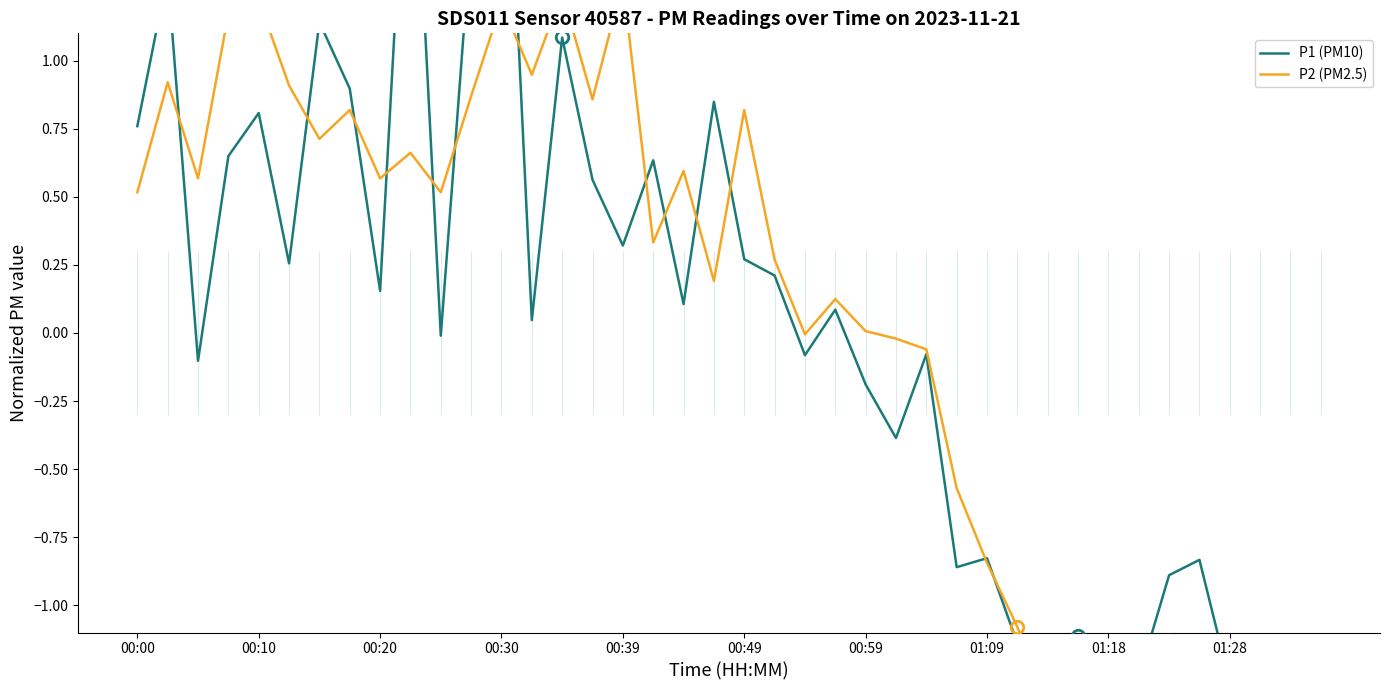

Which series has the largest range (max minus min)?

P1 (PM10)